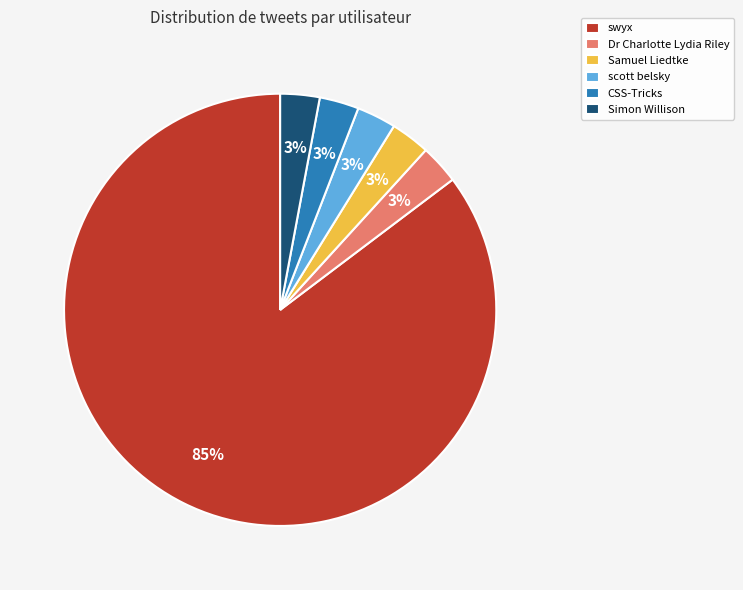

The scott belsky slice represents 3% of the pie. True or false?

True